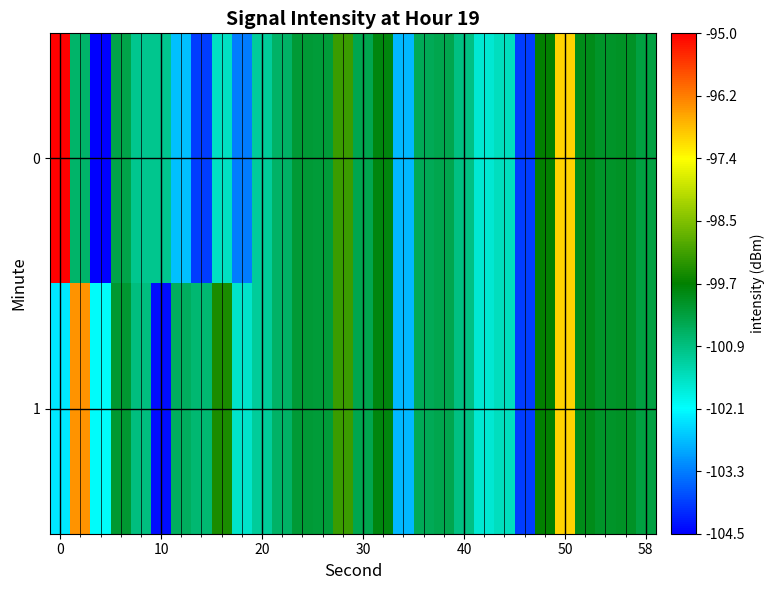

Count the number of categories in the chart.

30